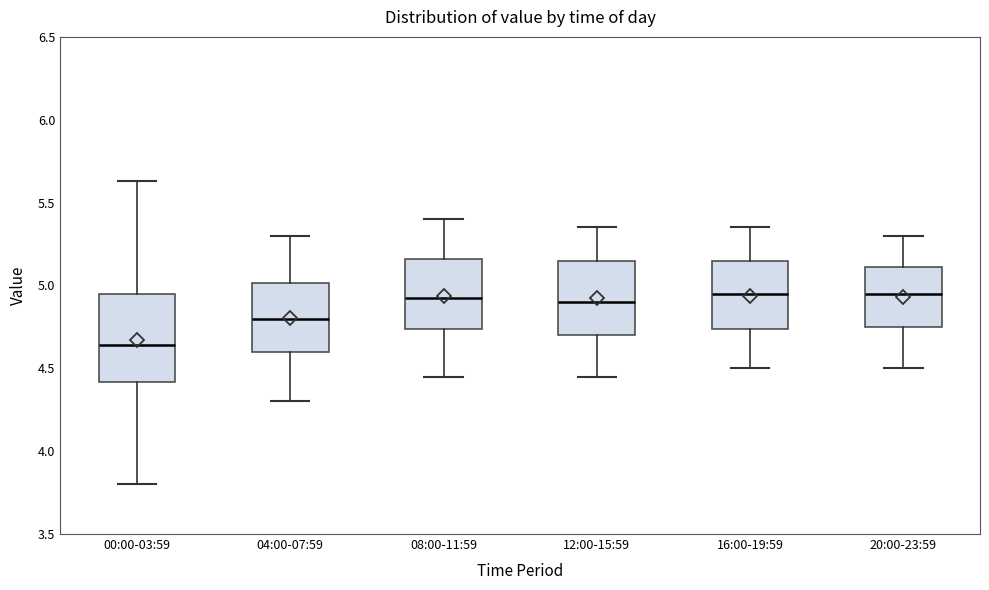

Where is the lower edge of the box for 20:00-23:59 on the y-axis? The values are not printed on the chart, so give them approximately, as read against the axis.

4.75